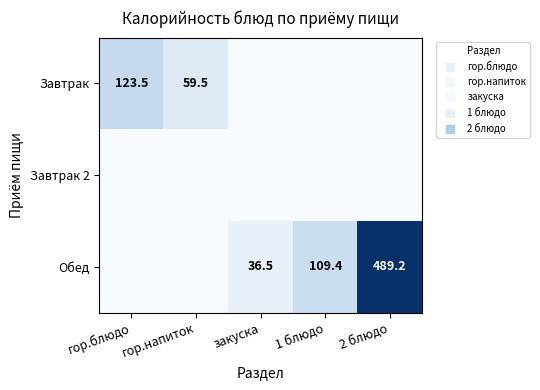

What is the average value of the Обед series?

127.0